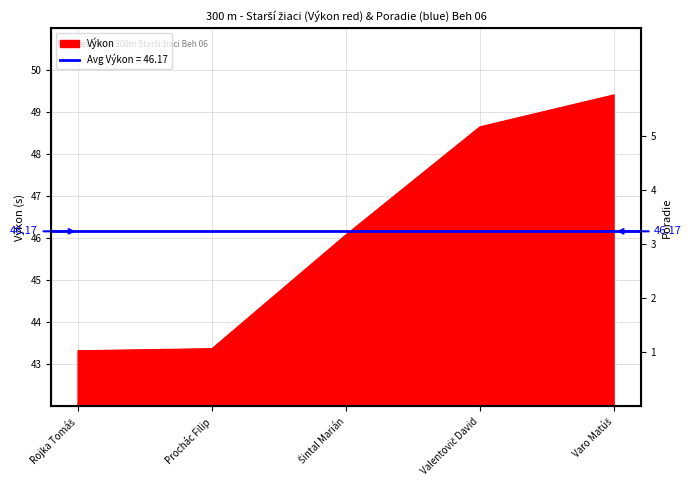

Where is the data nearest to the value 46?

Šintal Marián